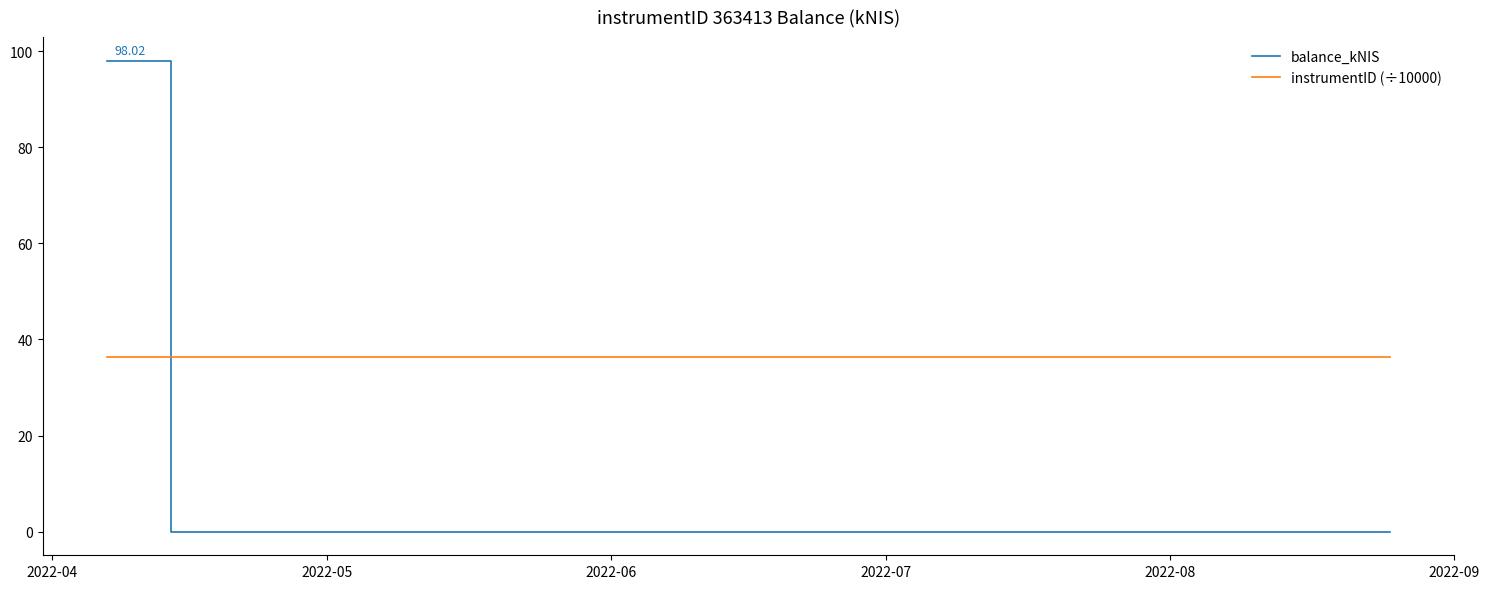

How many intersections are there between balance_kNIS and instrumentID (÷10000)?

1